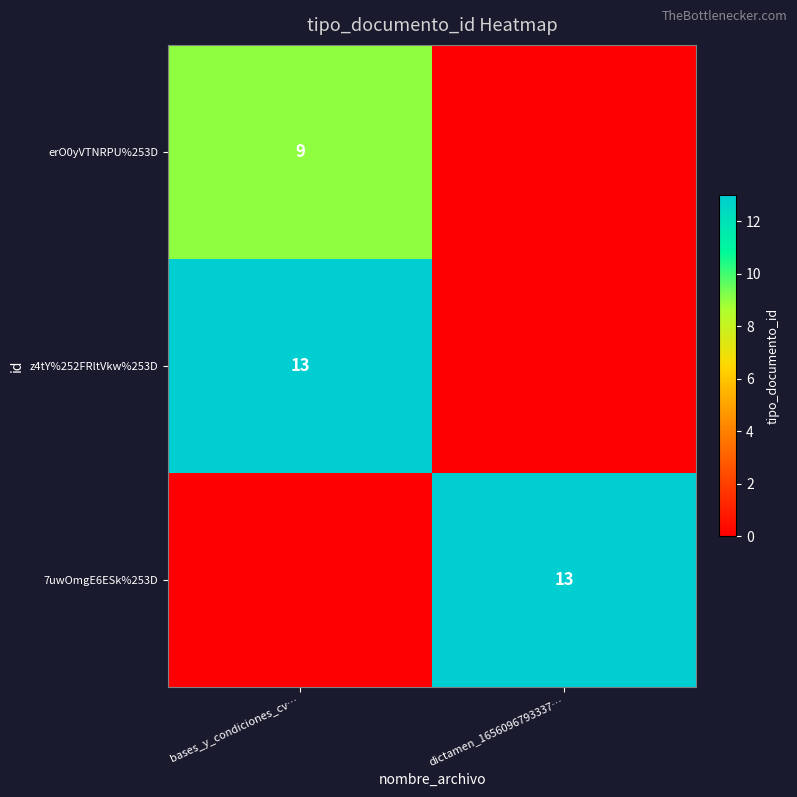

What is the total value across all series at bases_y_condiciones_cv…?

22